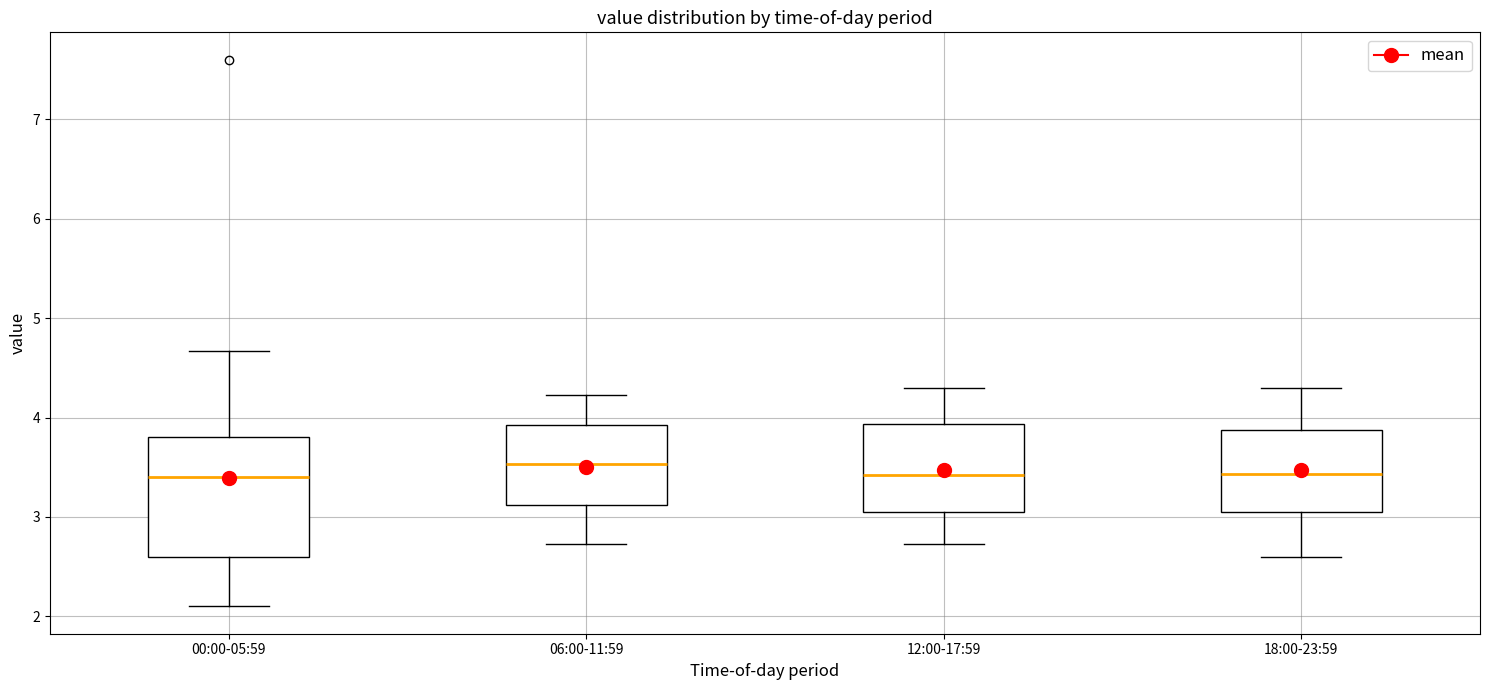

Reading left to right, transcribe this box plot: for each box, give where its median line is, the range the box spans, and where its two whiskers end, as read against the y-axis. The values are not printed on the chart, so give them approximately, as read against the axis.

00:00-05:59: median 3.4, box 2.6 to 3.8, whiskers 2.1 to 4.7
06:00-11:59: median 3.5, box 3.1 to 3.9, whiskers 2.7 to 4.2
12:00-17:59: median 3.4, box 3.1 to 3.9, whiskers 2.7 to 4.3
18:00-23:59: median 3.4, box 3.1 to 3.9, whiskers 2.6 to 4.3